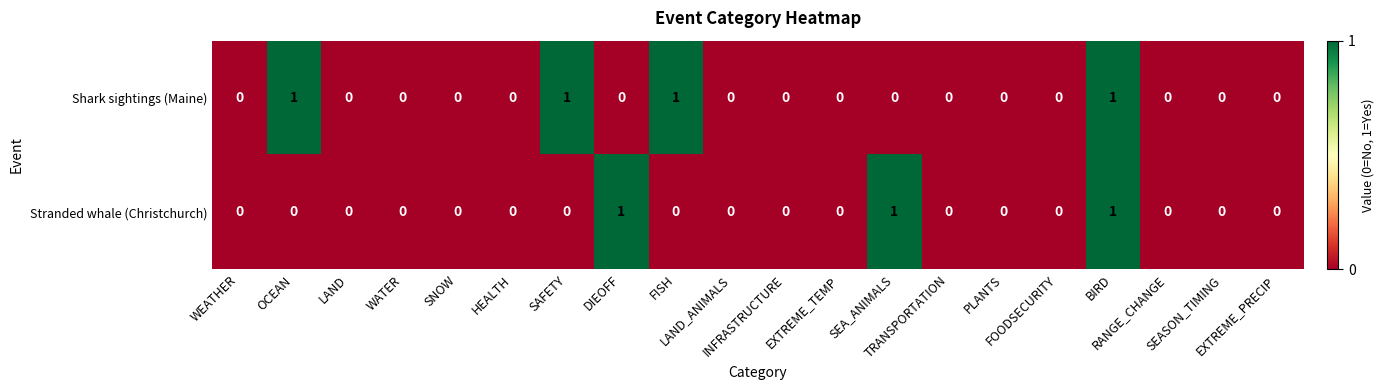

Which series has the largest total across all categories?

Shark sightings (Maine)